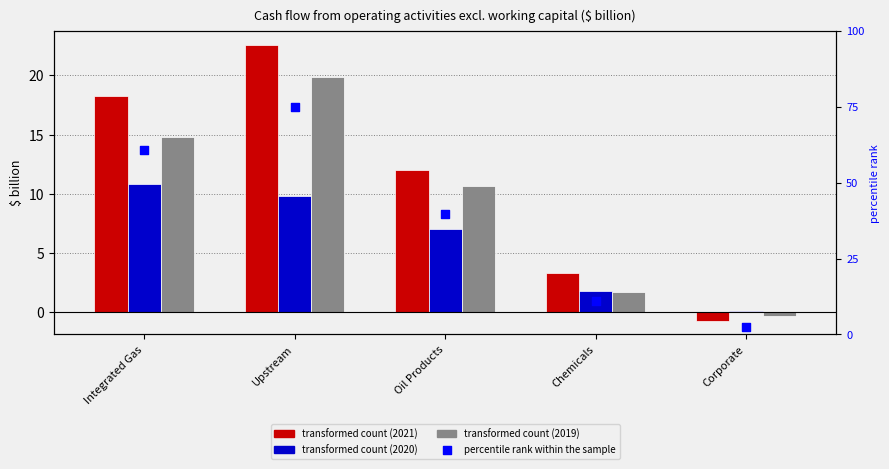

Between Oil Products and Integrated Gas, which is larger?

Integrated Gas